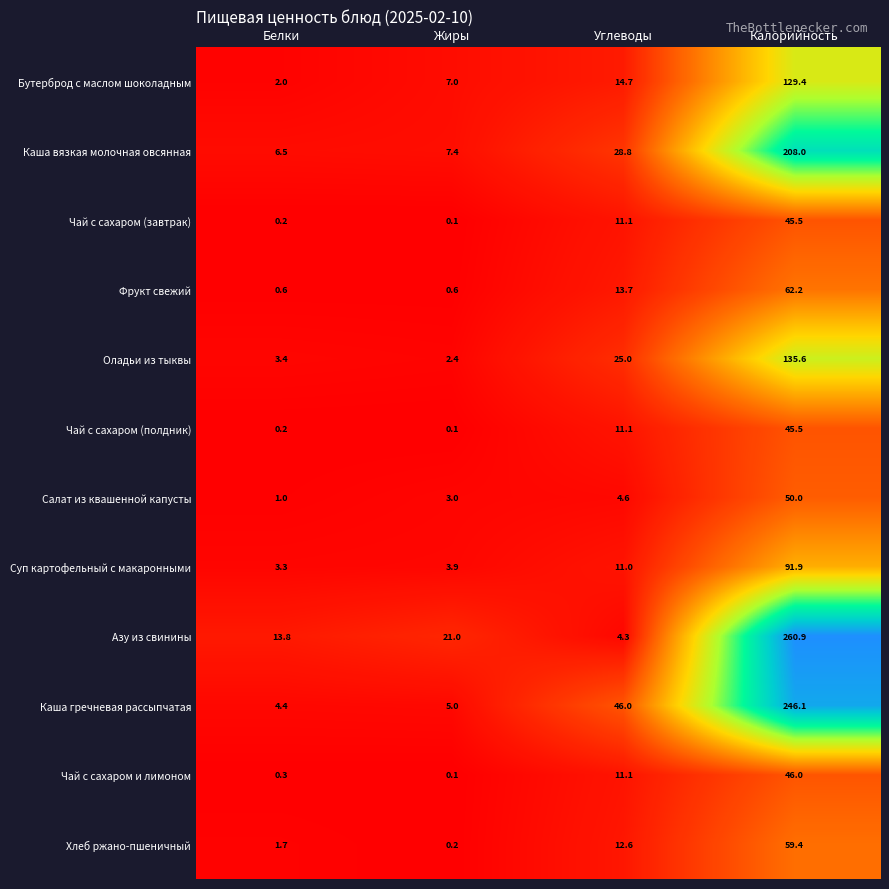

Rank the categories by Каша вязкая молочная овсянная value from highest to lowest.

Калорийность, Углеводы, Жиры, Белки